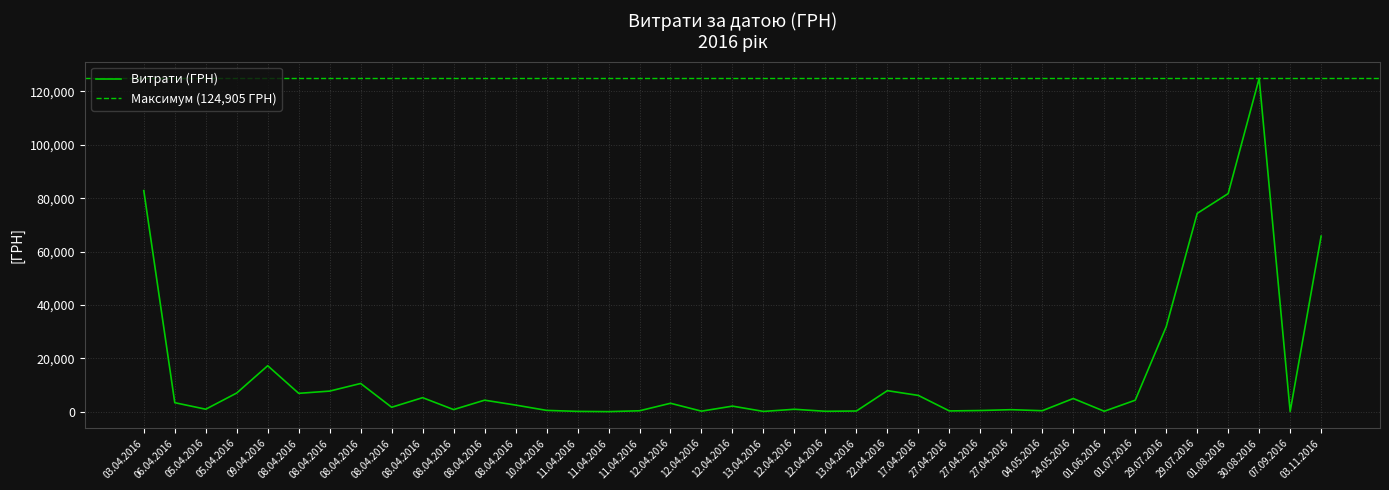

What is the ratio of the value at 08.04.2016 to the value at 01.07.2016?

1.0